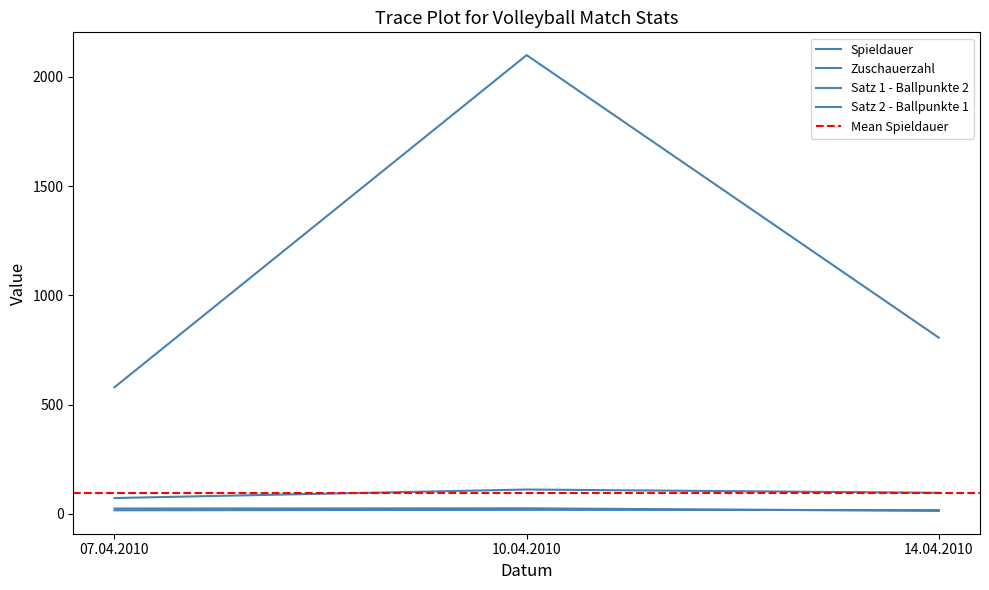

Reading right to left, list all the values displayed in this chart.

Spieldauer: 14.04.2010=97	10.04.2010=112	07.04.2010=73
Zuschauerzahl: 14.04.2010=807	10.04.2010=2100	07.04.2010=580
Satz 1 - Ballpunkte 2: 14.04.2010=18	10.04.2010=19	07.04.2010=17
Satz 2 - Ballpunkte 1: 14.04.2010=14	10.04.2010=26	07.04.2010=25